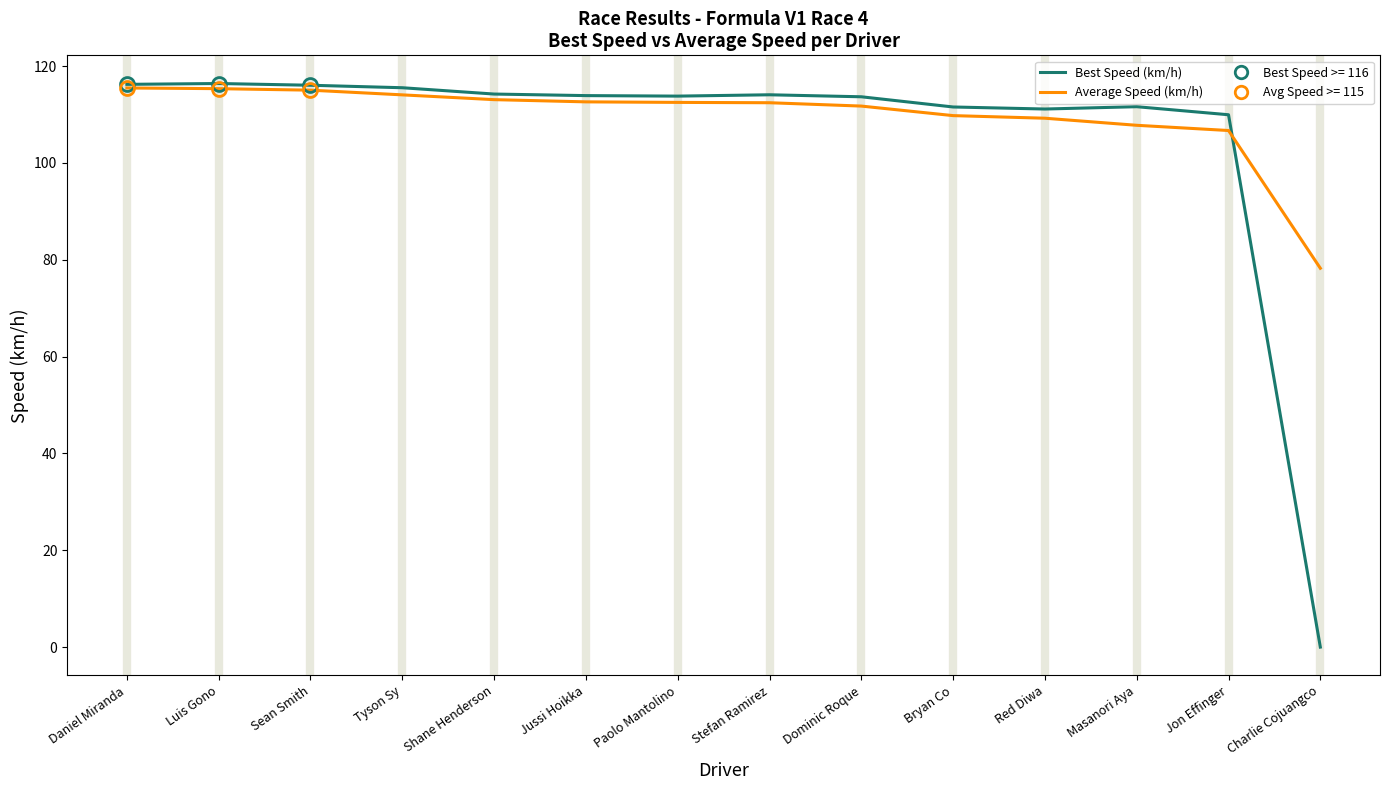

Read the Best Speed (km/h) value at Stefan Ramirez.

114.1